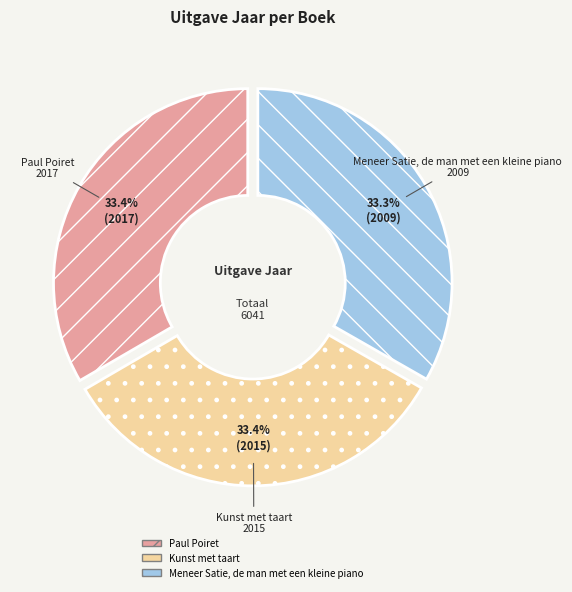

What percentage is the Kunst met taart slice, to the nearest percent?

33%